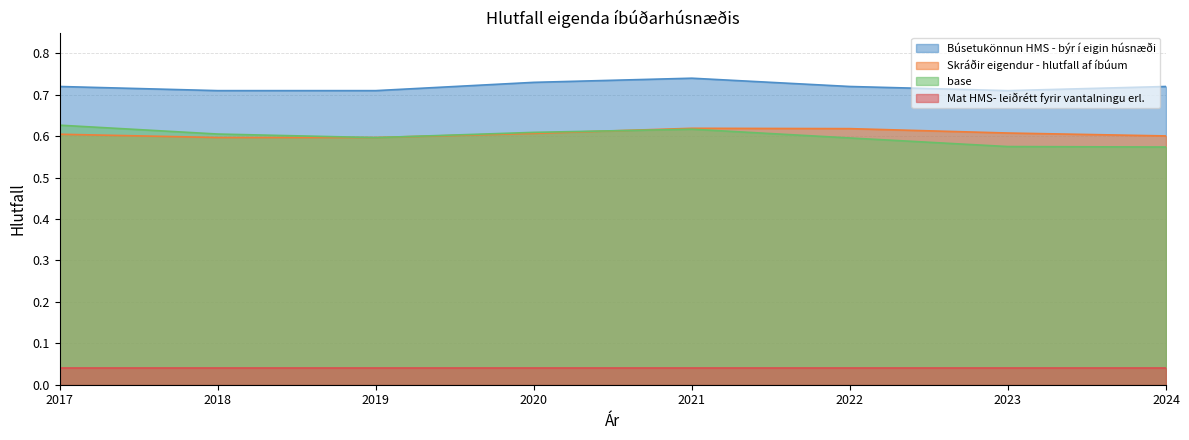

What is the sum of the base values at 2023 and 2018?

1.2